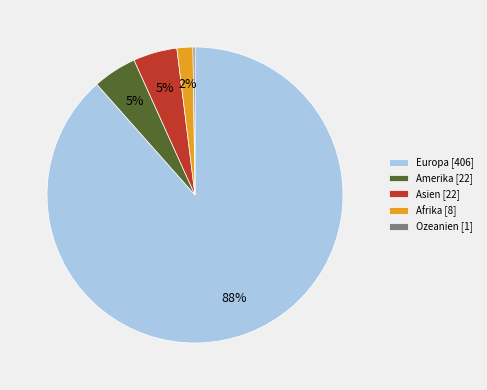

Which slice represents more than half of the pie?

Europa